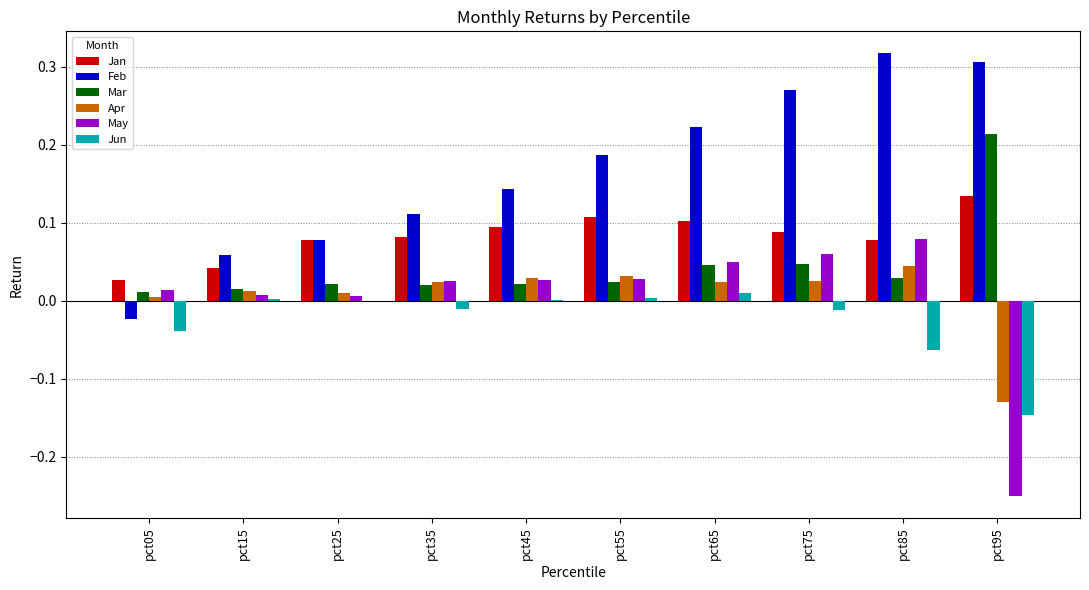

How many groups of bars are there?

10